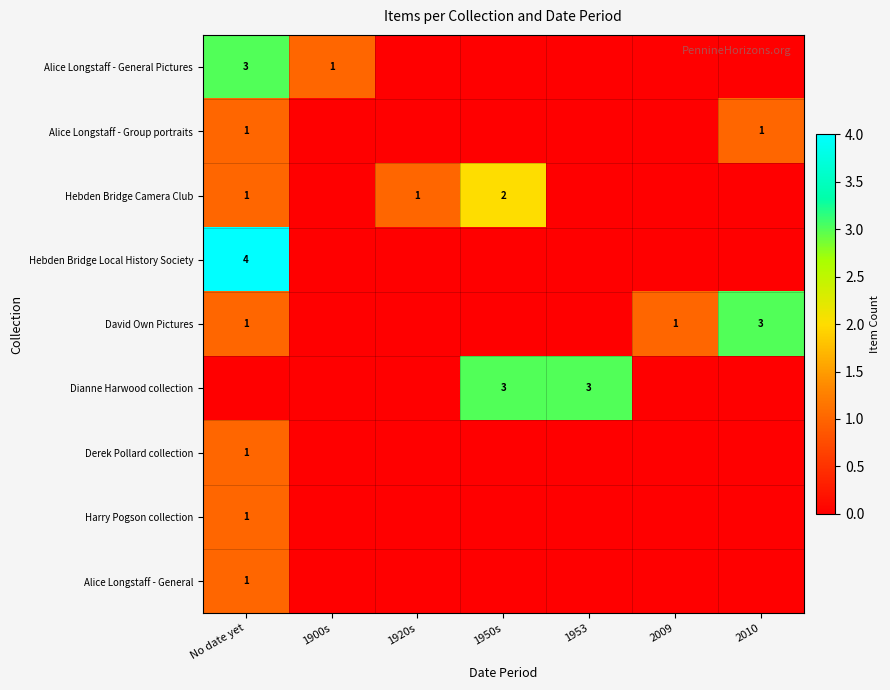

Is it true that Derek Pollard collection equals 1 at No date yet?

True